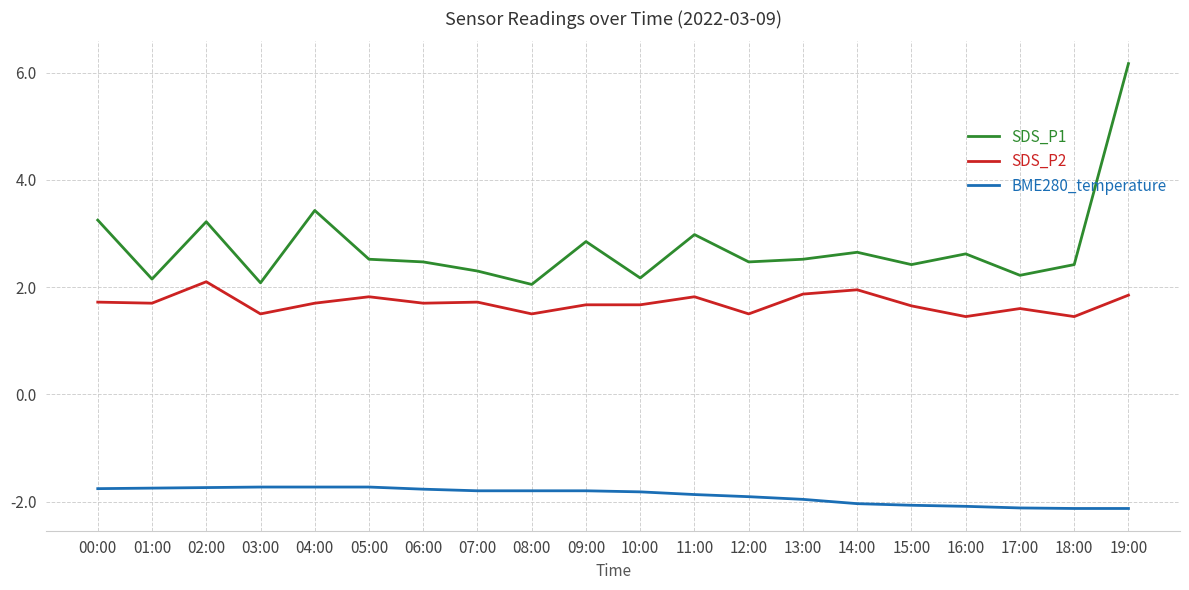

List the series in order of their overall mean, lowest first.

BME280_temperature, SDS_P2, SDS_P1